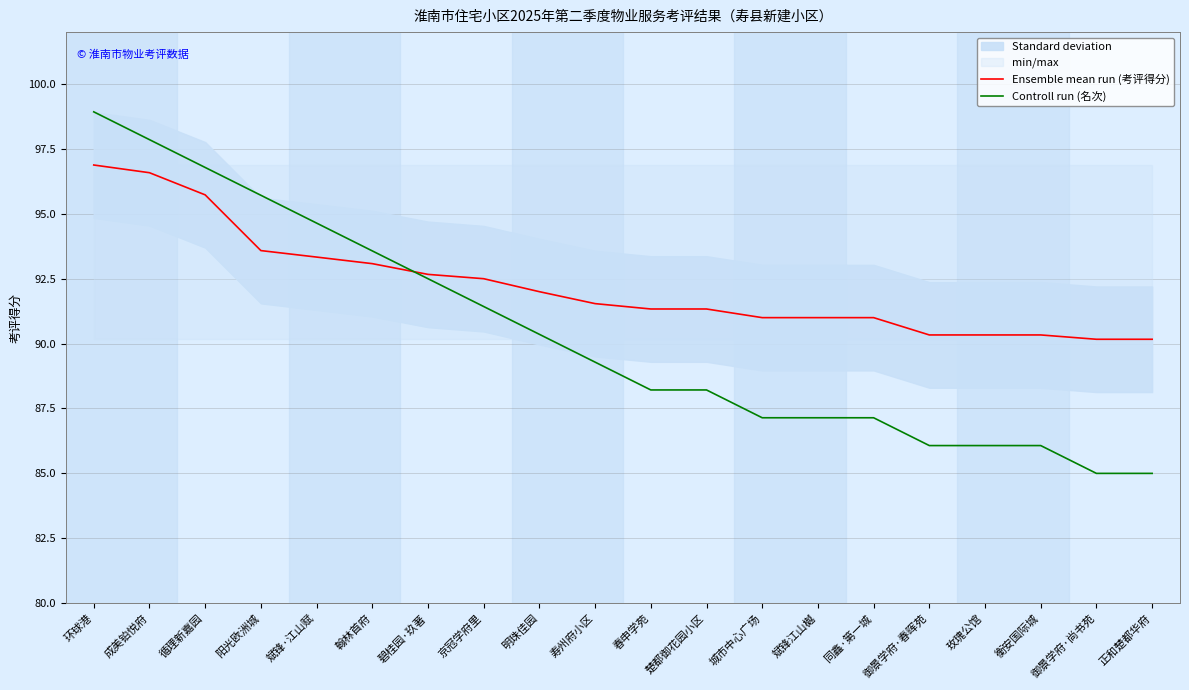

What is the difference between the maximum and second lowest values in the Controll run (名次) series?

13.9